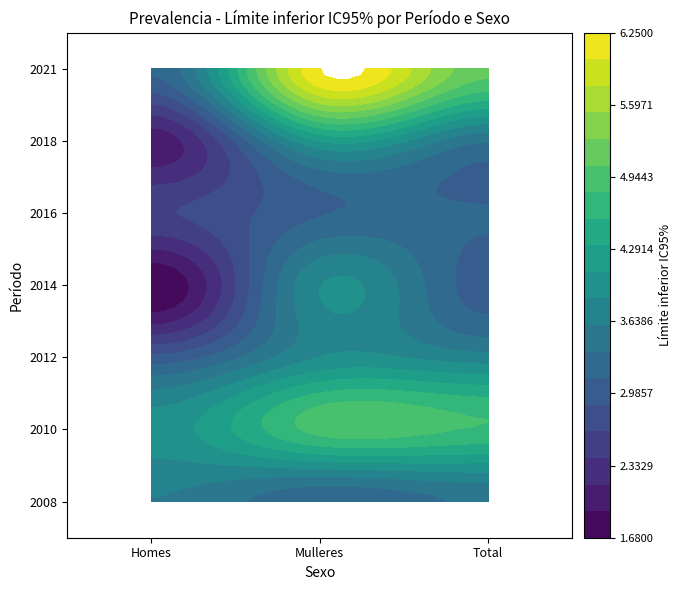

List the labels in order of Homes value, smallest first.

2014, 2018, 2016, 2012, 2021, 2008, 2010